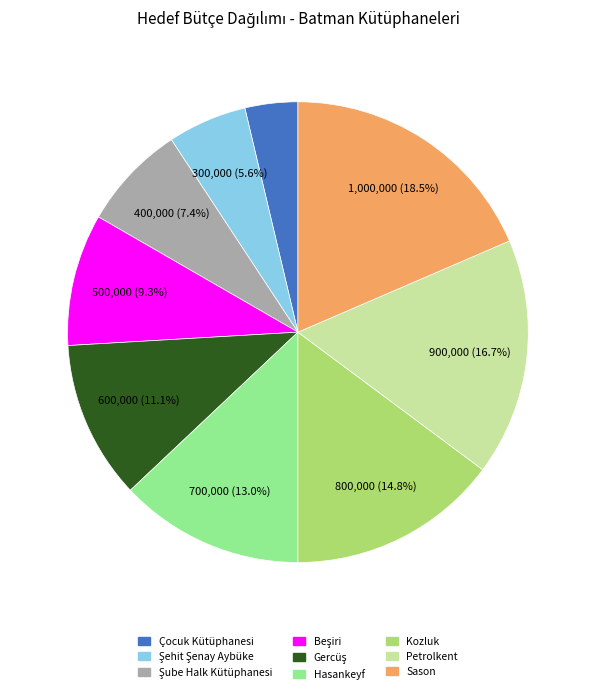

To the nearest percent, what is the average slice percentage?

11%